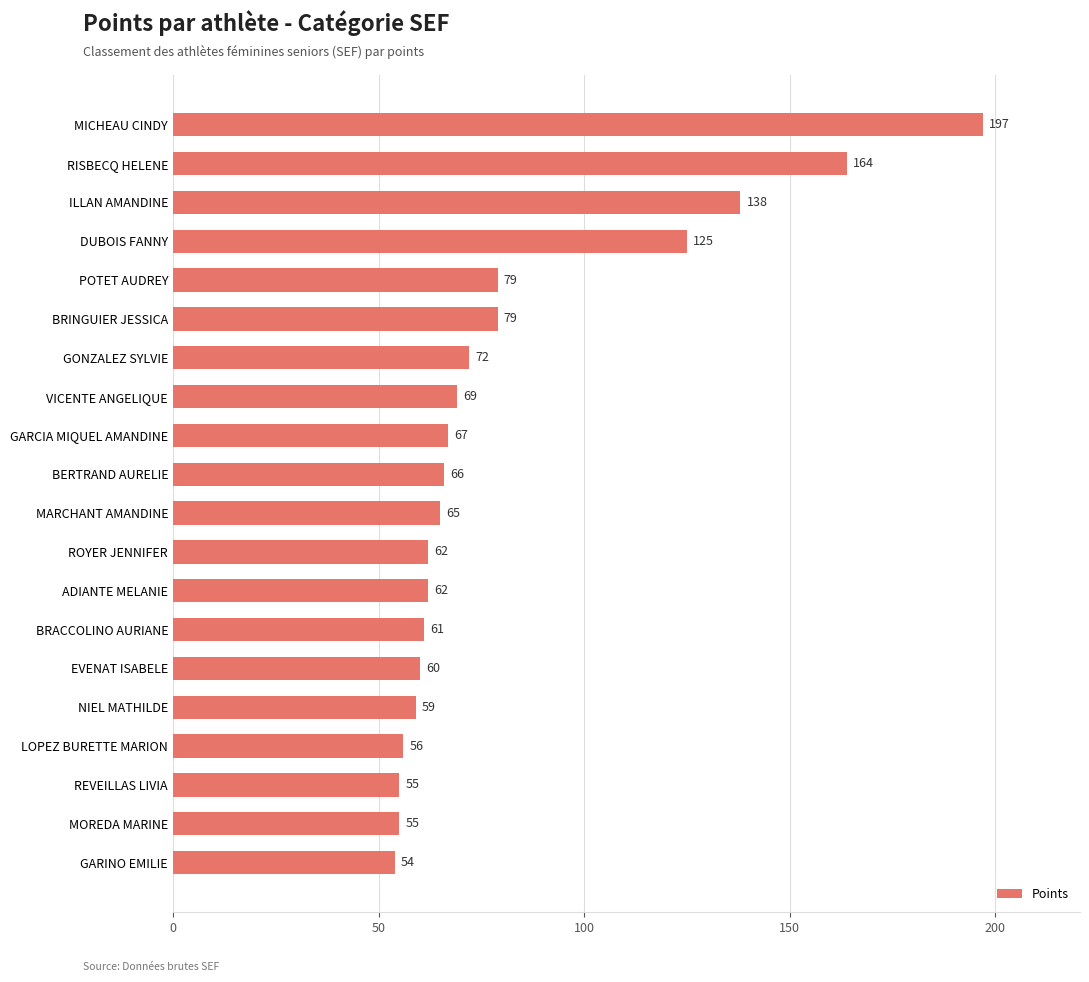

Where is the data nearest to the value 125?

DUBOIS FANNY